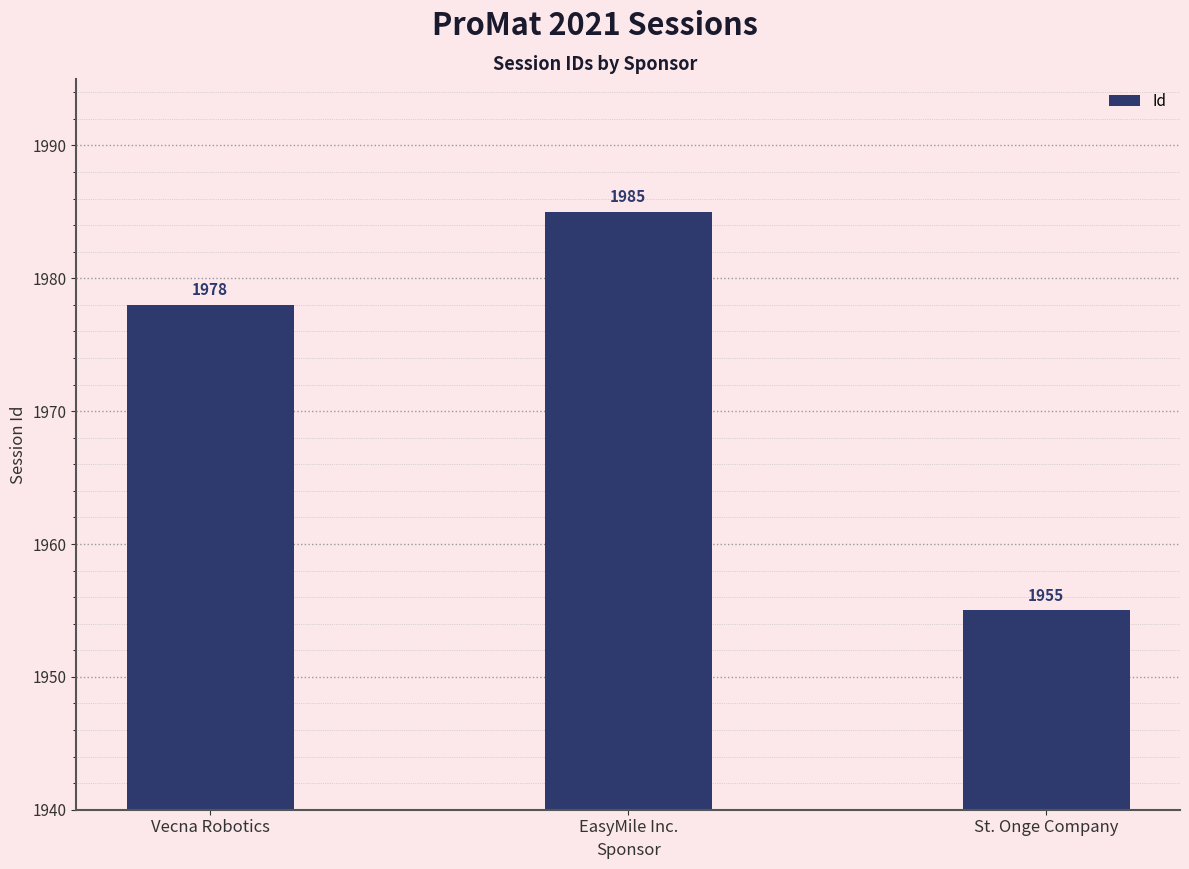

Rank the categories by value from lowest to highest.

St. Onge Company, Vecna Robotics, EasyMile Inc.